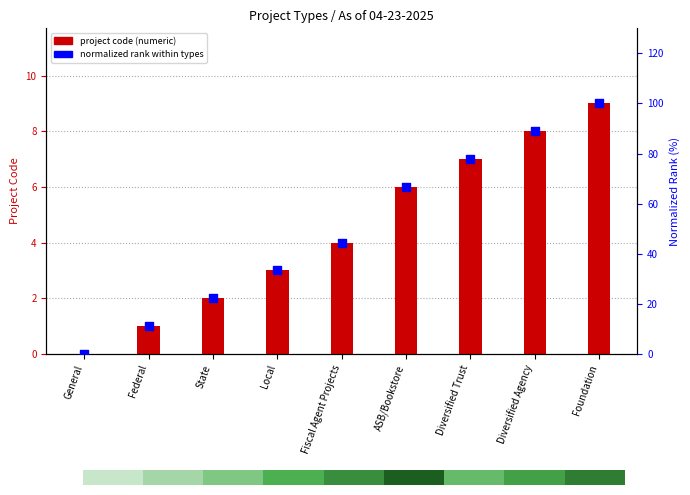

Which series has the largest total across all categories?

Normalized Rank